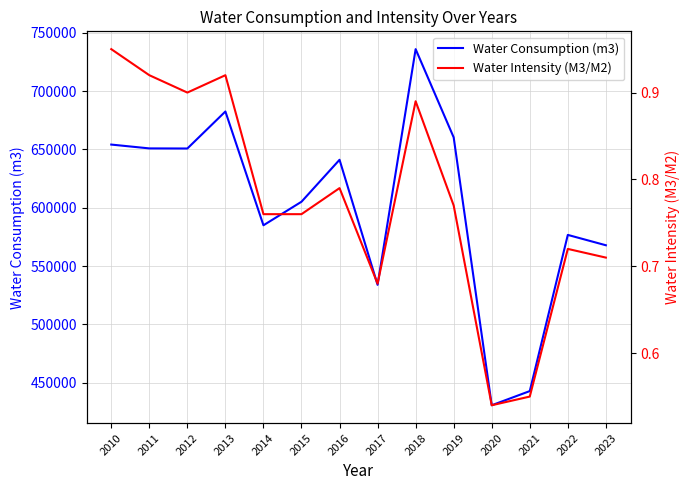

Is it true that Water Consumption (m3) equals 654171.0 at 2010?

True